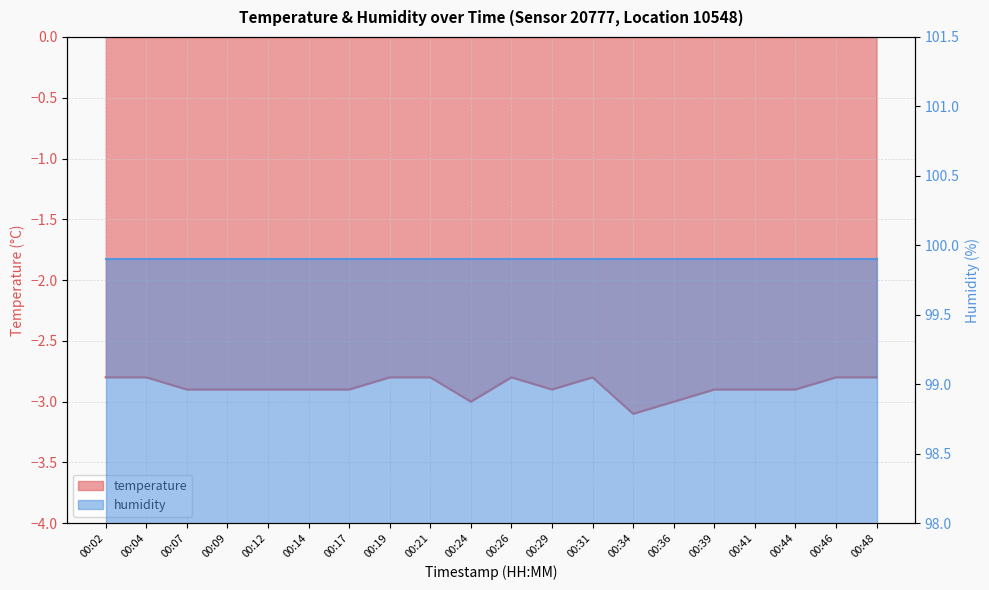

Does the chart display data point markers on the line(s)?

No